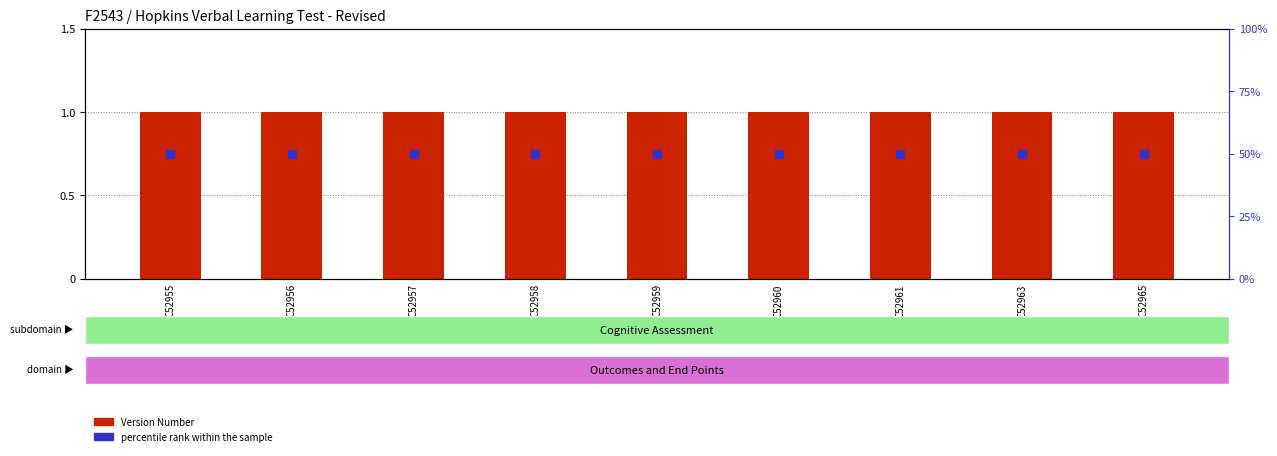

What are all the series names shown in the legend?

Version Number, percentile rank within the sample